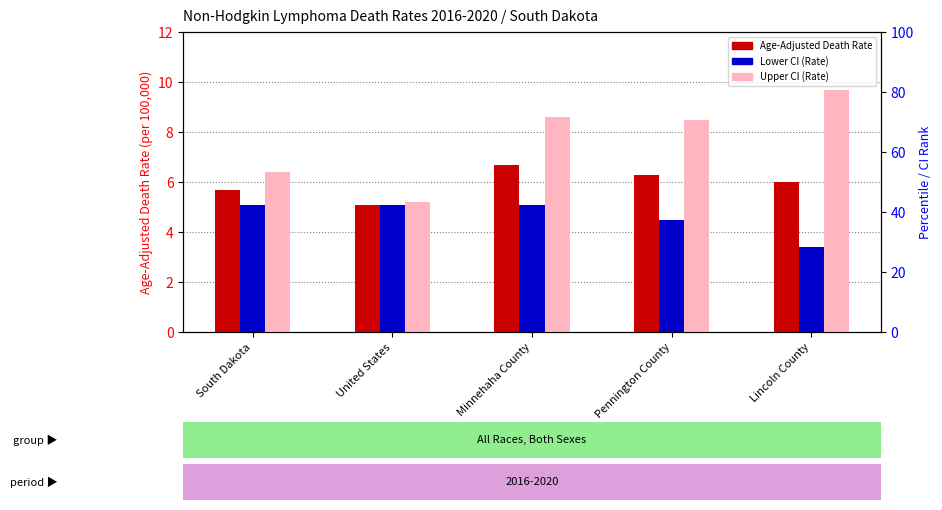

Where is Lower CI (Rate) nearest to the value 4?

Pennington County